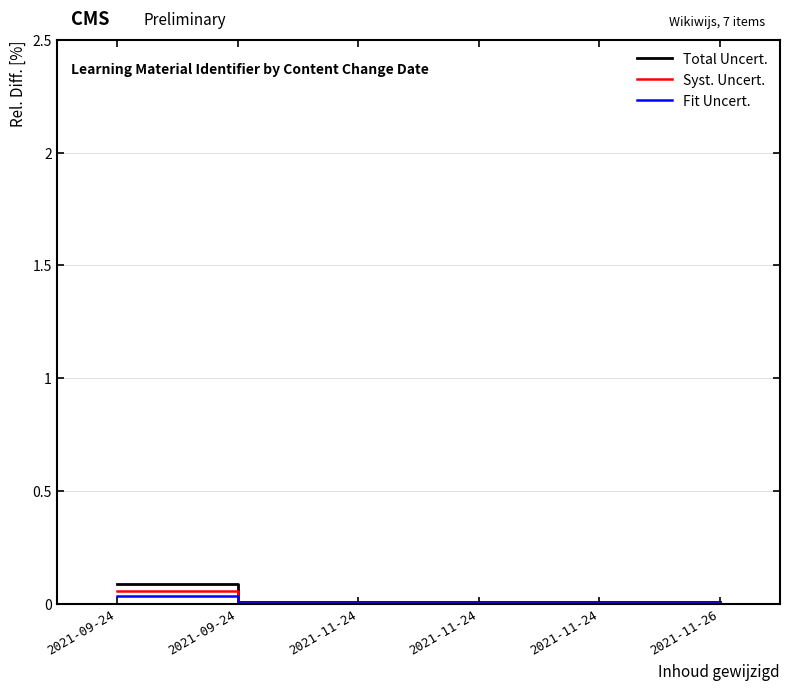

True or false: Total Uncert. and Syst. Uncert. intersect in this chart.

False